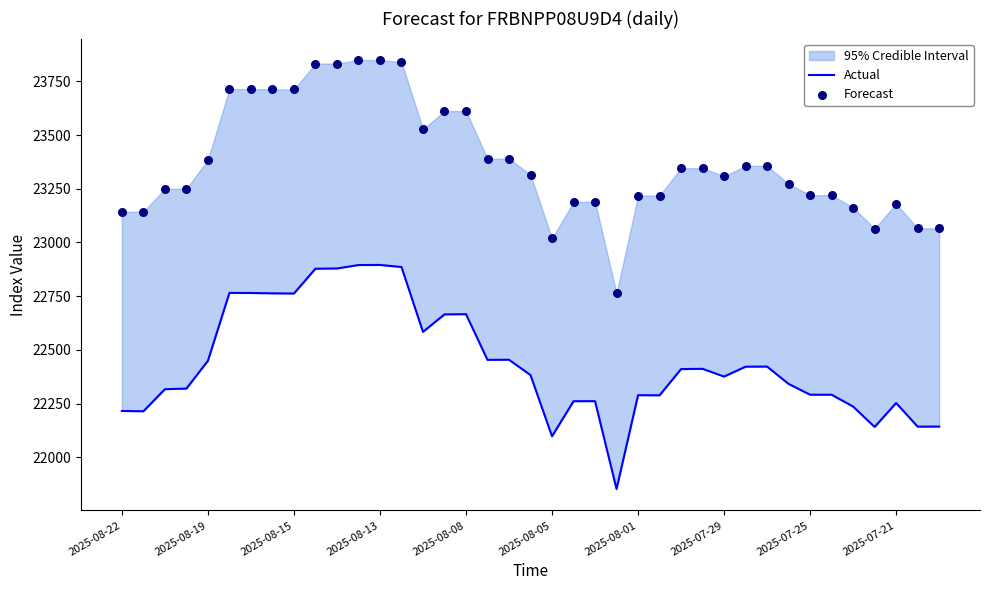

Which series has the widest spread of Y values?

Forecast